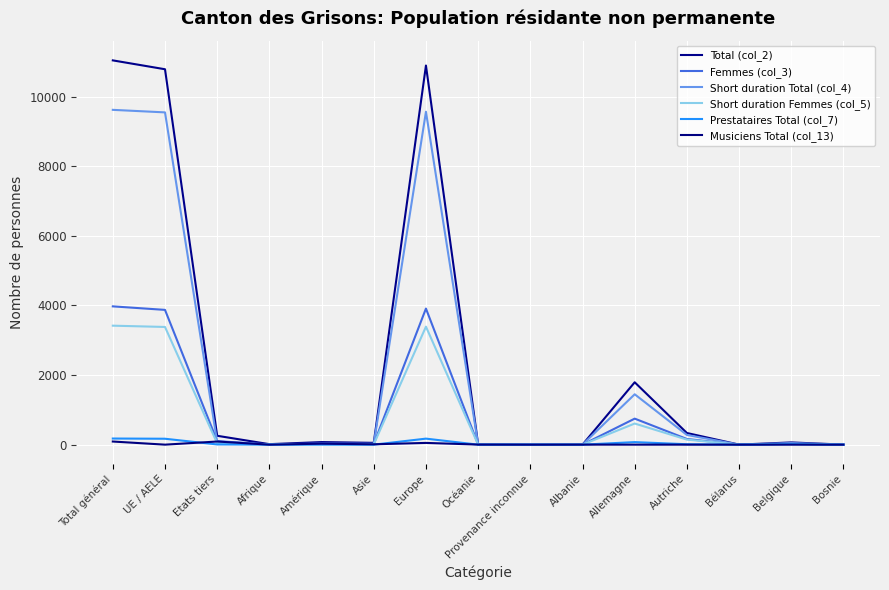

Which series has the largest total across all categories?

Total (col_2)